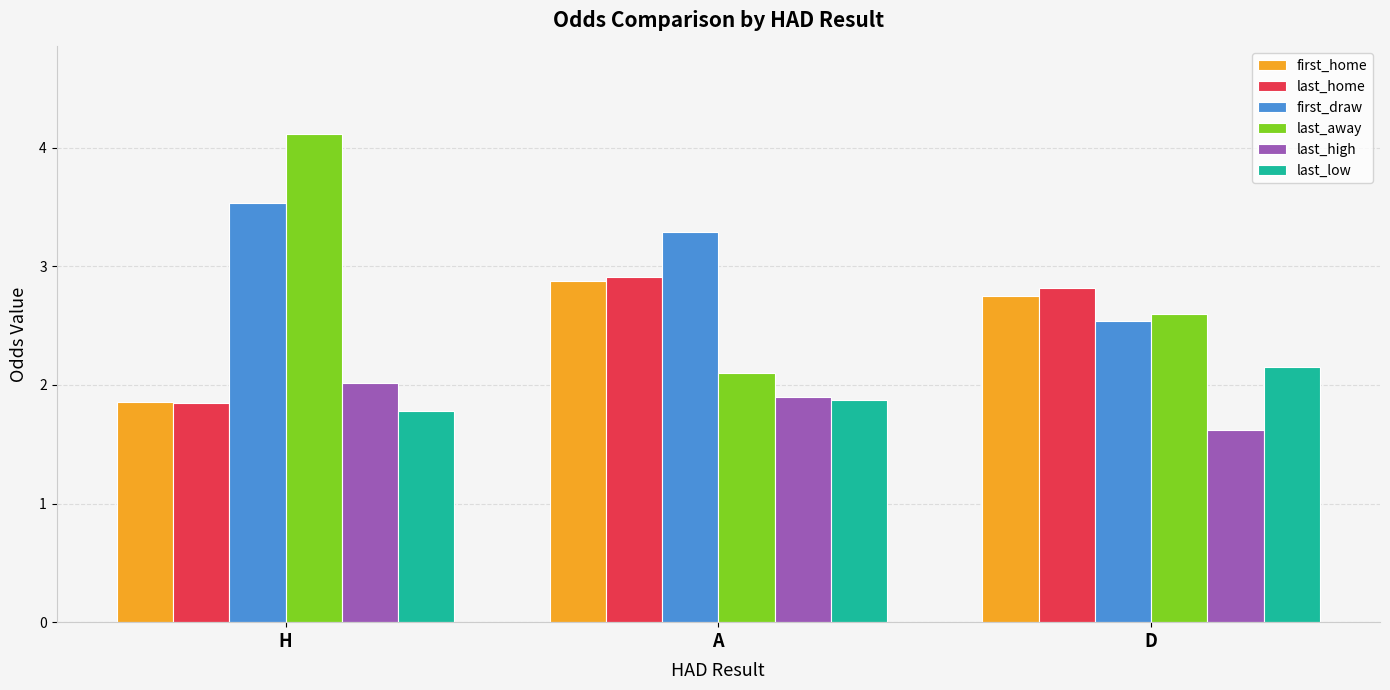

What is the label of the 3rd bar from the left?

D